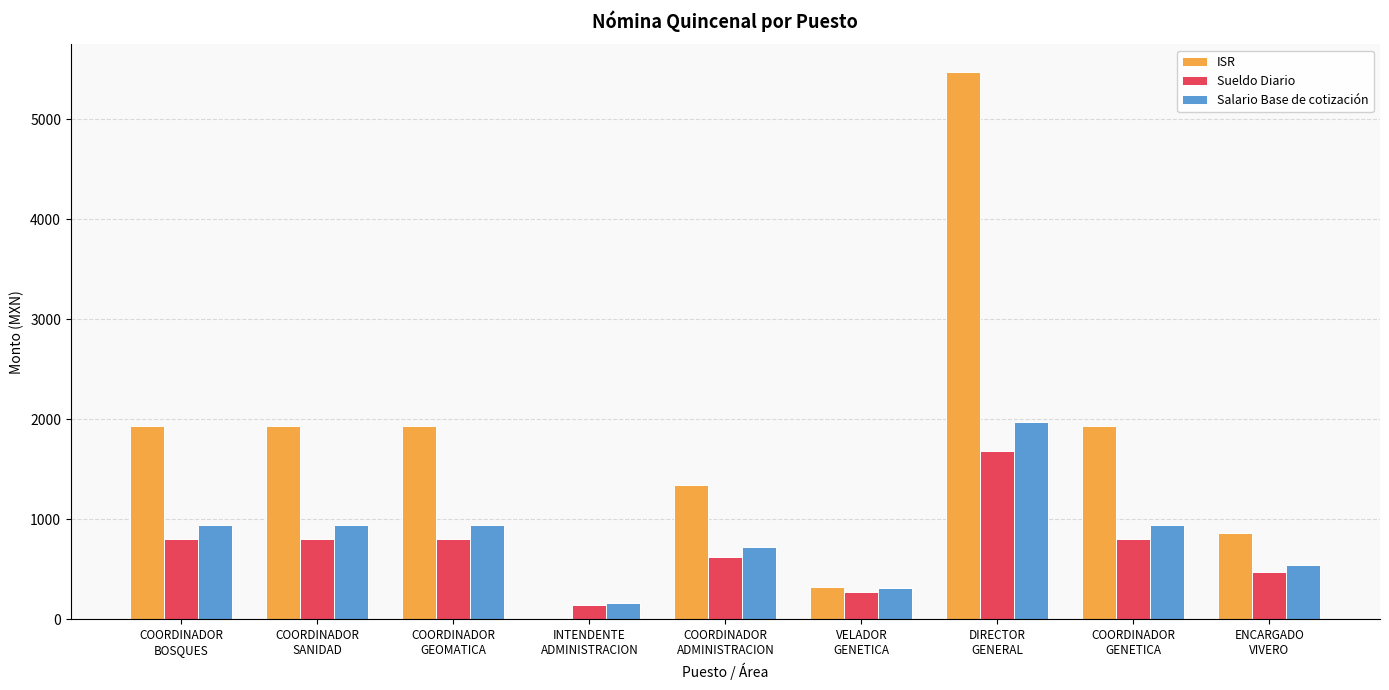

What is the maximum value for Sueldo Diario?

1687.2